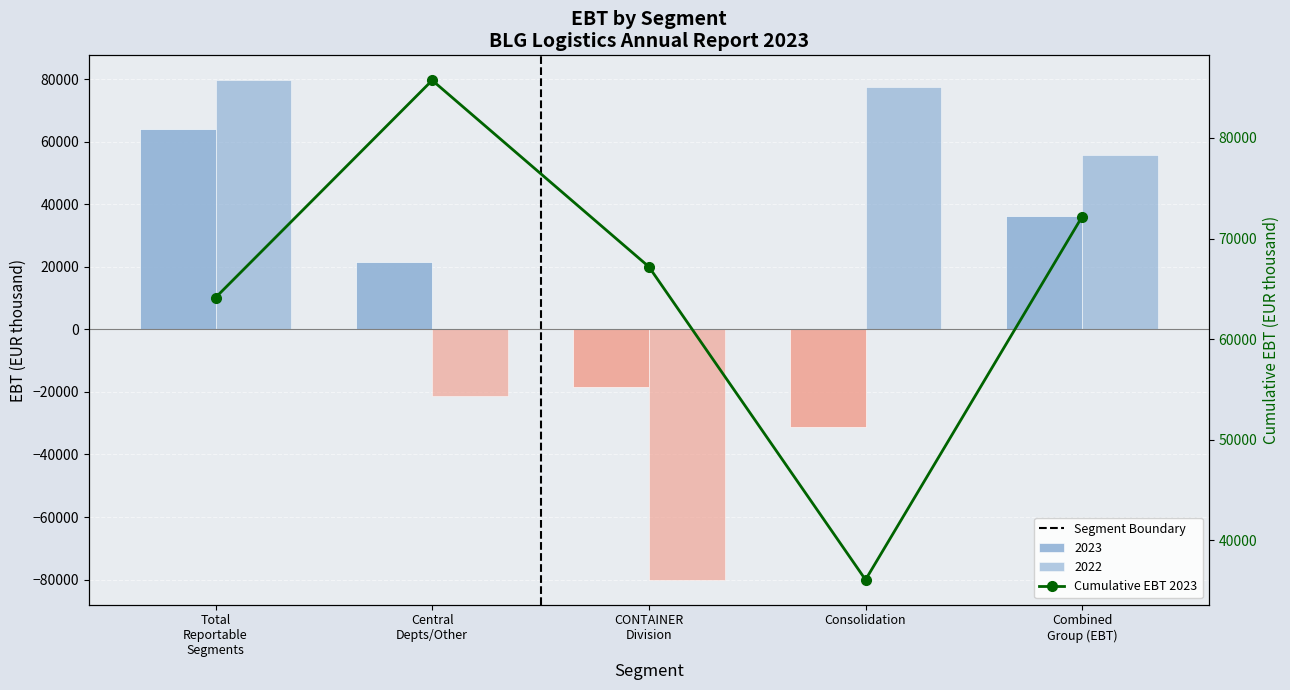

What is the difference between the 2023 values at CONTAINER Division and Total Reportable Segments?

82660